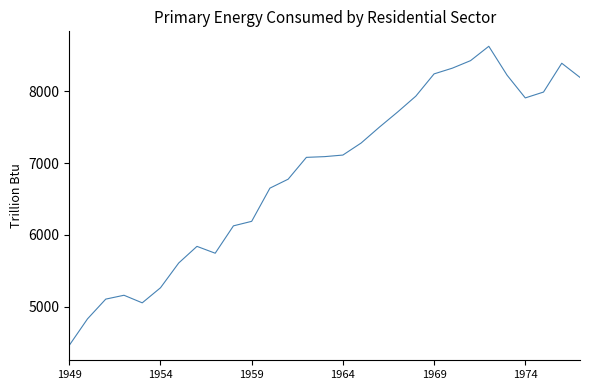

What is the smallest value displayed?

4460.6